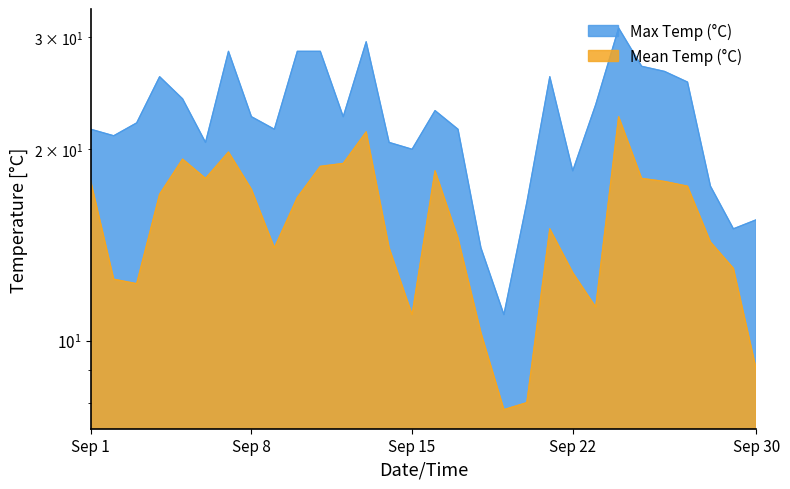

At which category does the chart reach its peak across all series?

1997-09-24